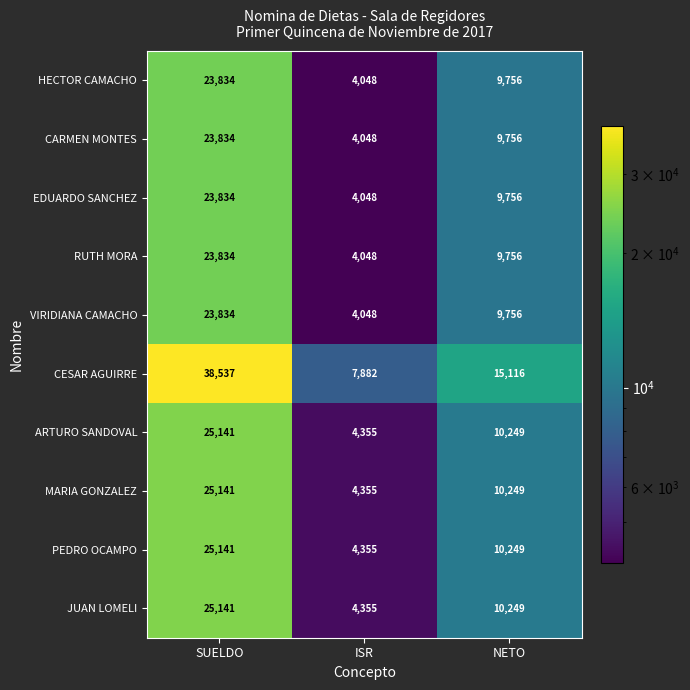

What is the total value across all series at SUELDO?

258271